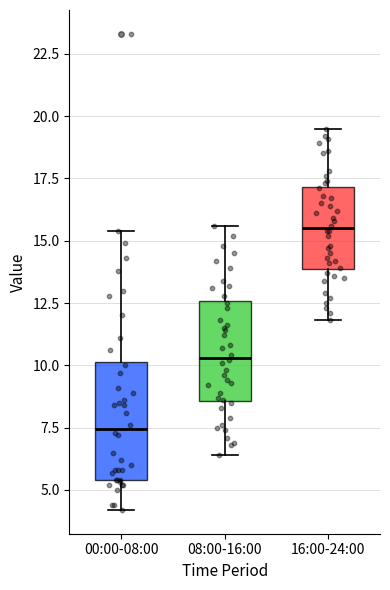

Which box's median line is the lowest?

00:00-08:00